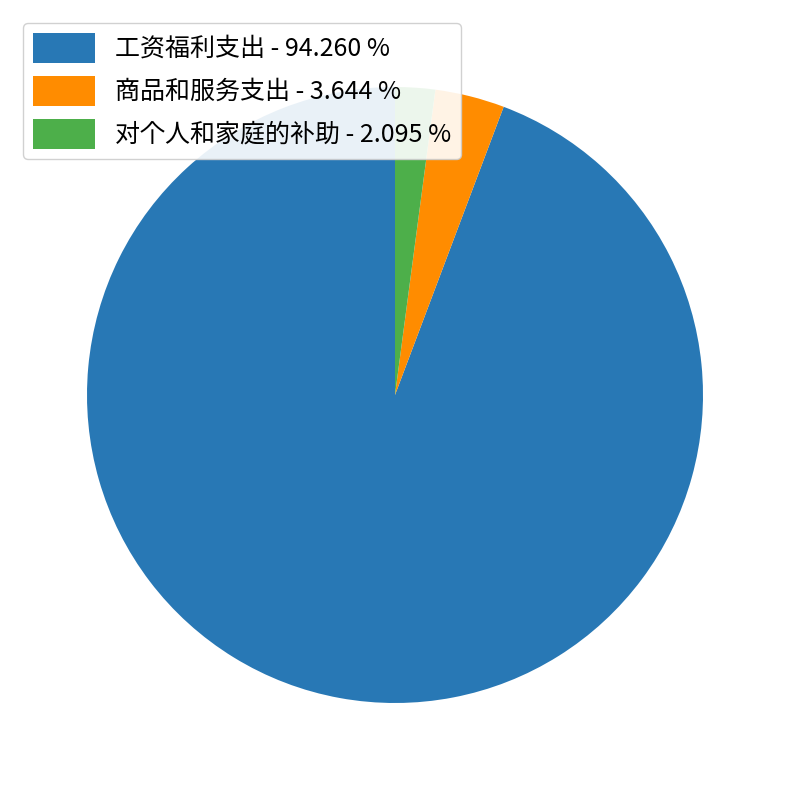

Combined, do 工资福利支出 - 94.260 % and 商品和服务支出 - 3.644 % account for over 50%?

Yes